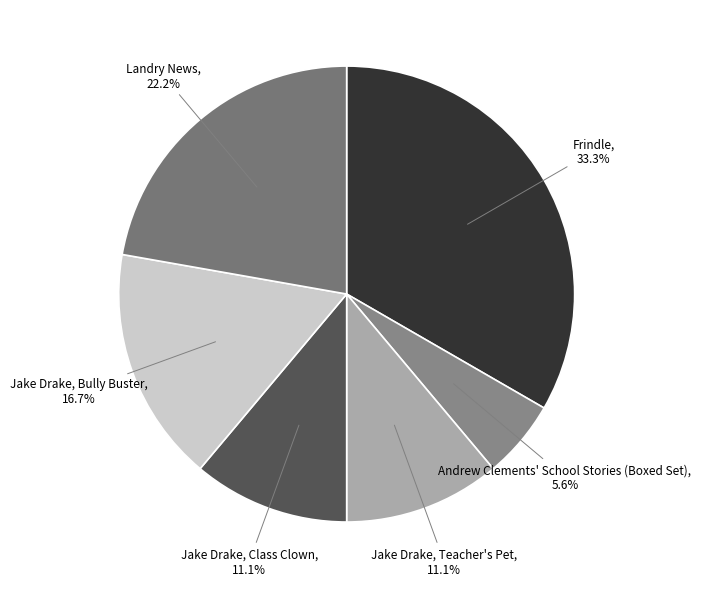

How many slices are in this pie chart?

6